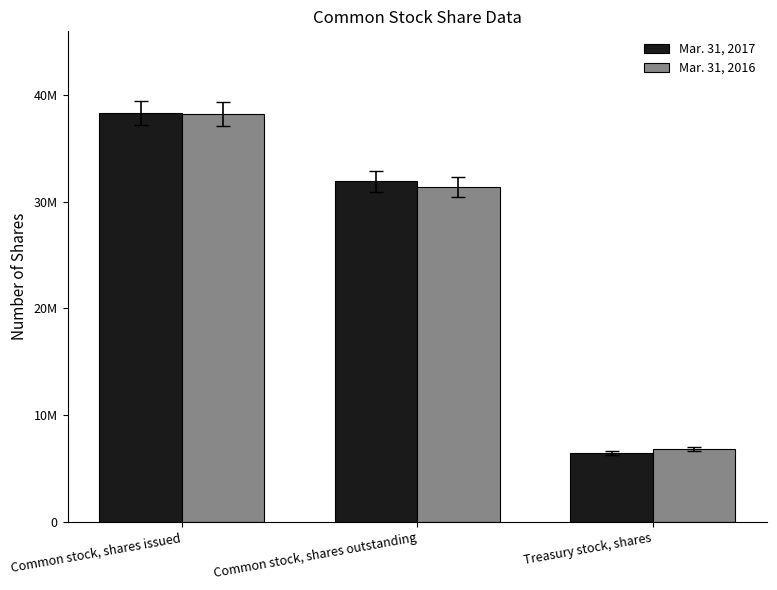

What are all the series names shown in the legend?

Mar. 31, 2017, Mar. 31, 2016